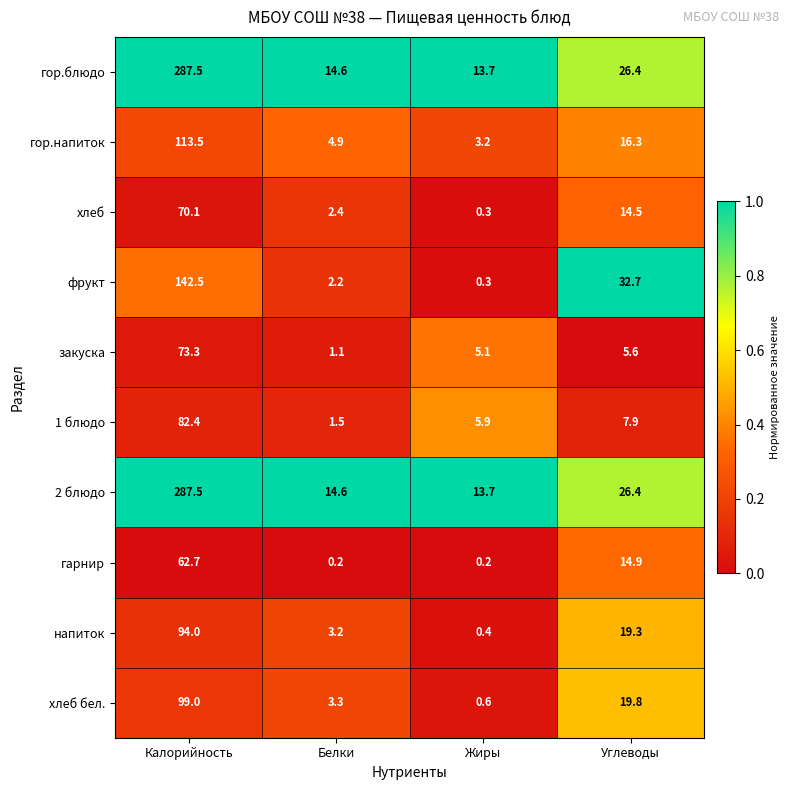

Is it true that напиток equals 153.3 at Калорийность?

False